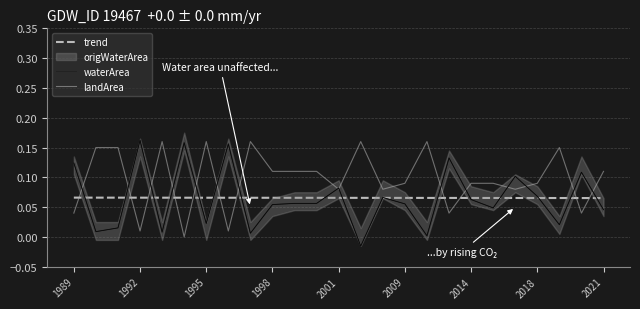

How many data points in waterArea are above 0?

24